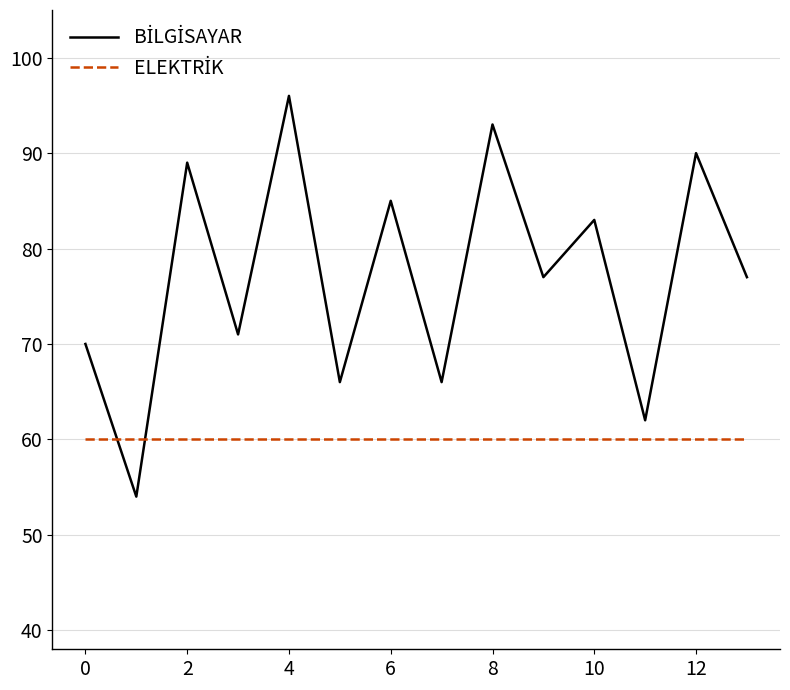

What is the difference between the maximum and minimum values in the BİLGİSAYAR series?

42